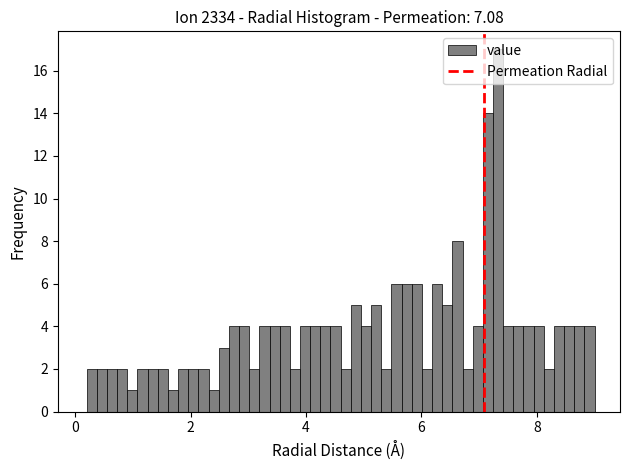

Around what value on the x-axis is the tallest bar? Give the approximate position of its centre, as read against the axis.

7.4